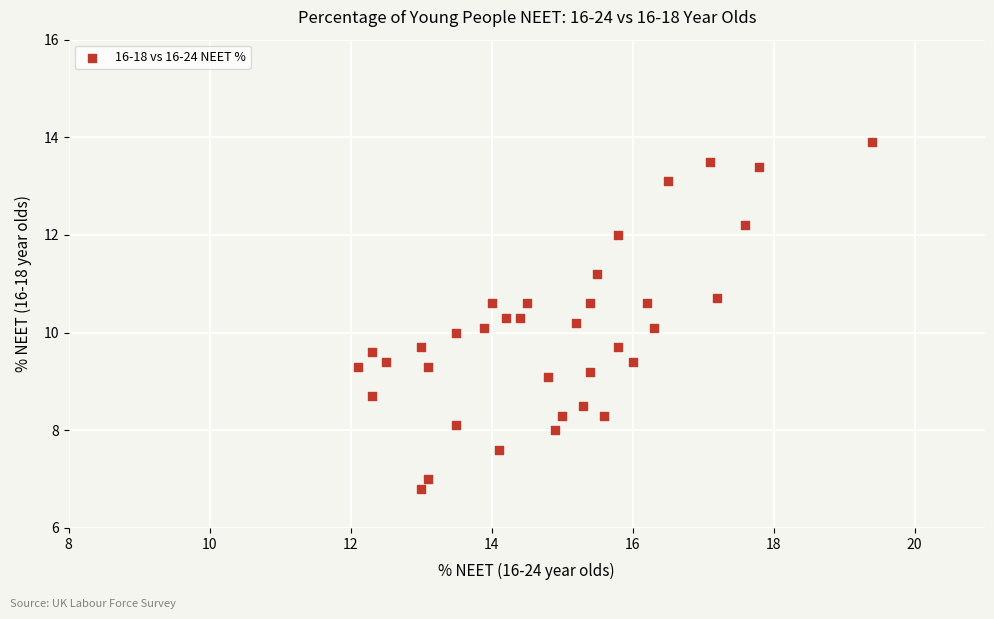

What is the range of Y values (max minus min)?

7.1